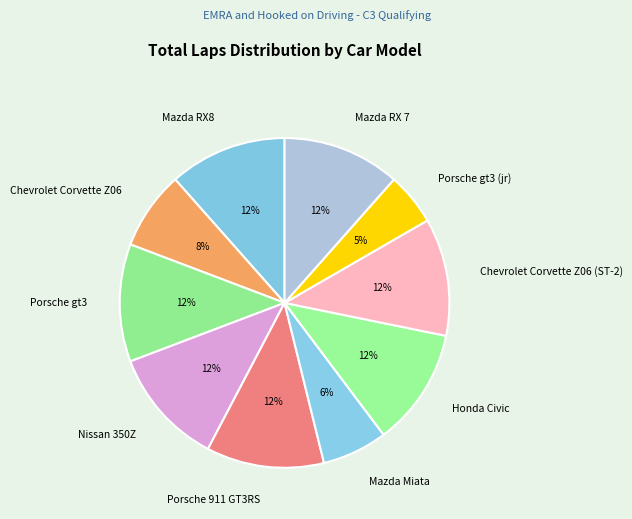

Which slice is the smallest?

Porsche gt3 (jr)